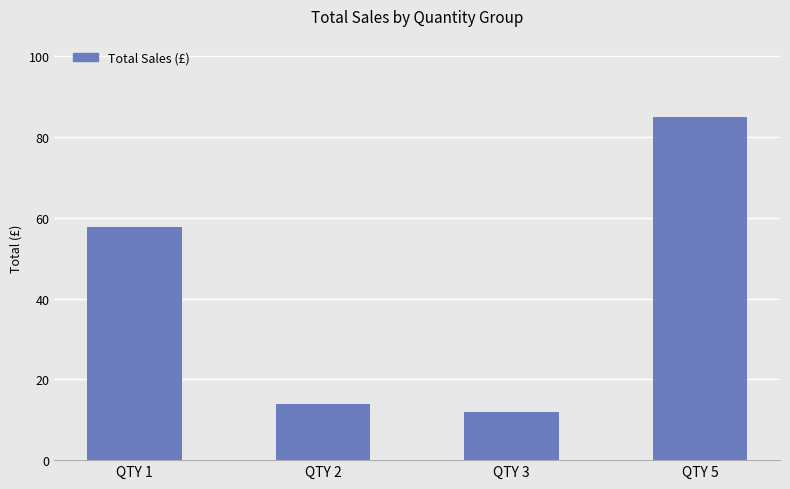

What is the change in value from QTY 3 to QTY 5?

+72.9